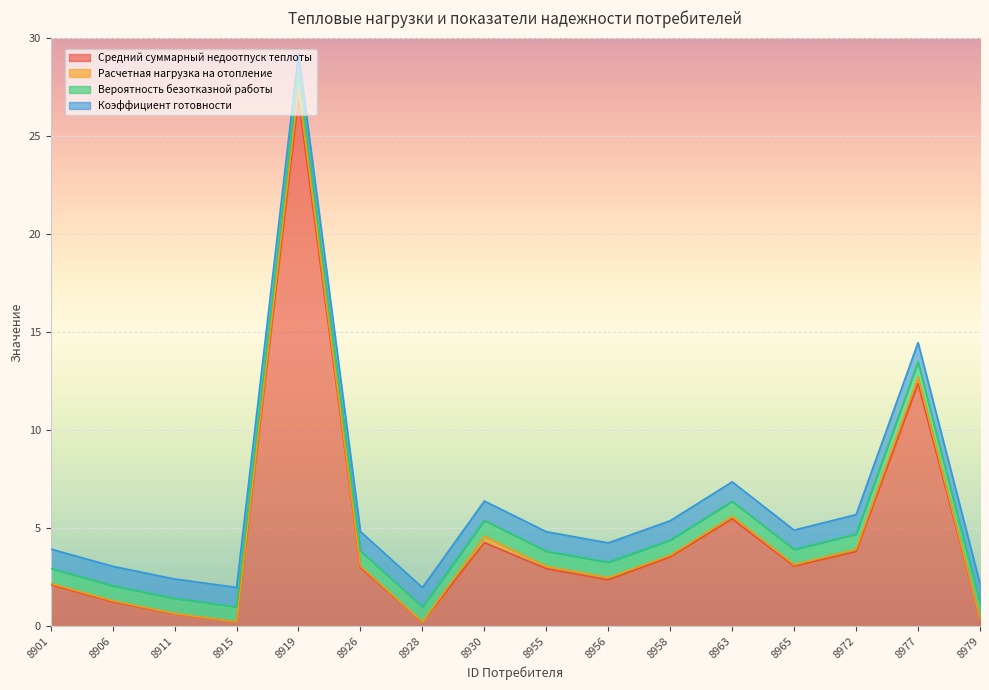

What is the average value of the Коэффициент готовности series?

1.0